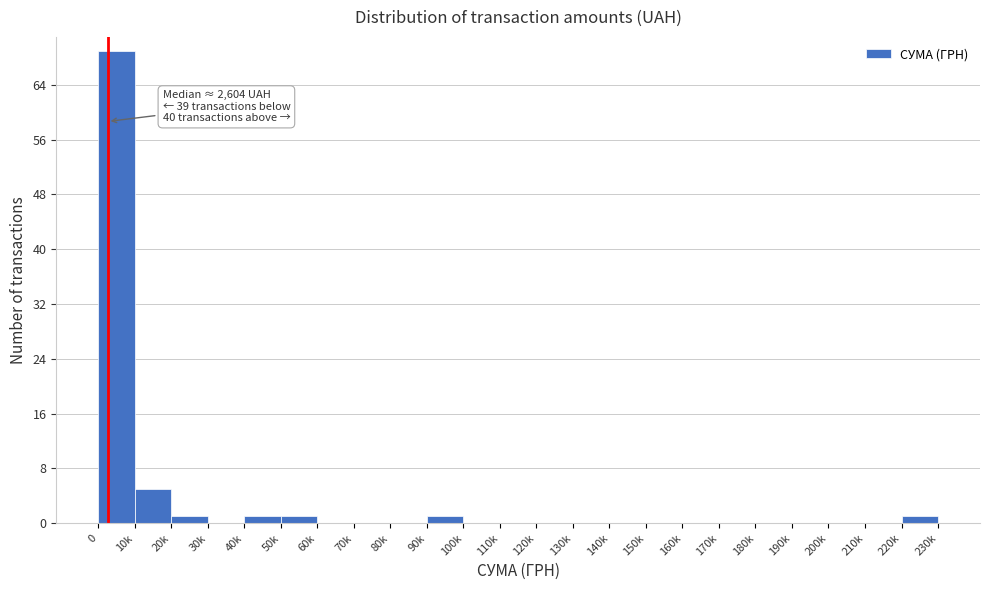

Reading right to left, list all the values displayed in this chart.

220k=1	210k=0	200k=0	190k=0	180k=0	170k=0	160k=0	150k=0	140k=0	130k=0	120k=0	110k=0	100k=0	90k=1	80k=0	70k=0	60k=0	50k=1	40k=1	30k=0	20k=1	10k=5	0=69